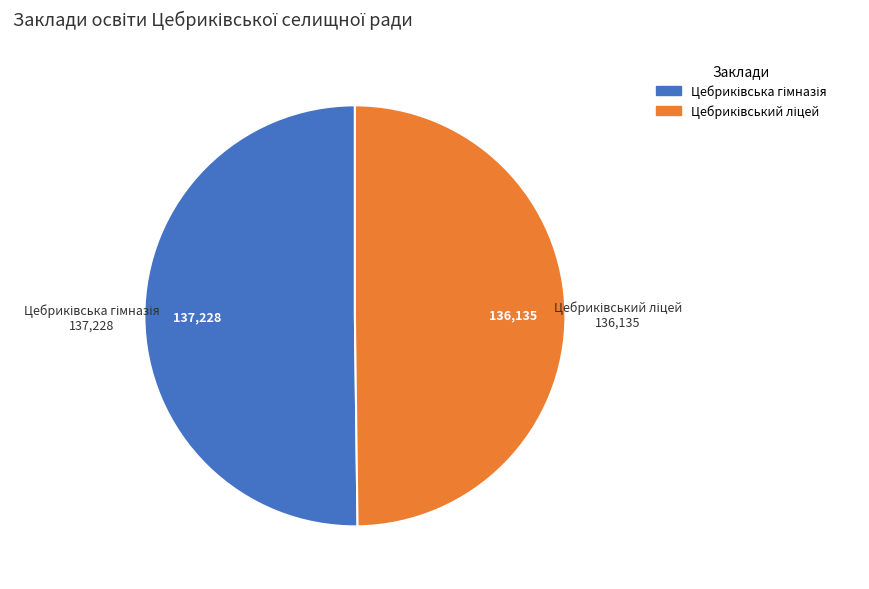

What is the majority slice?

Цебриківська гімназія